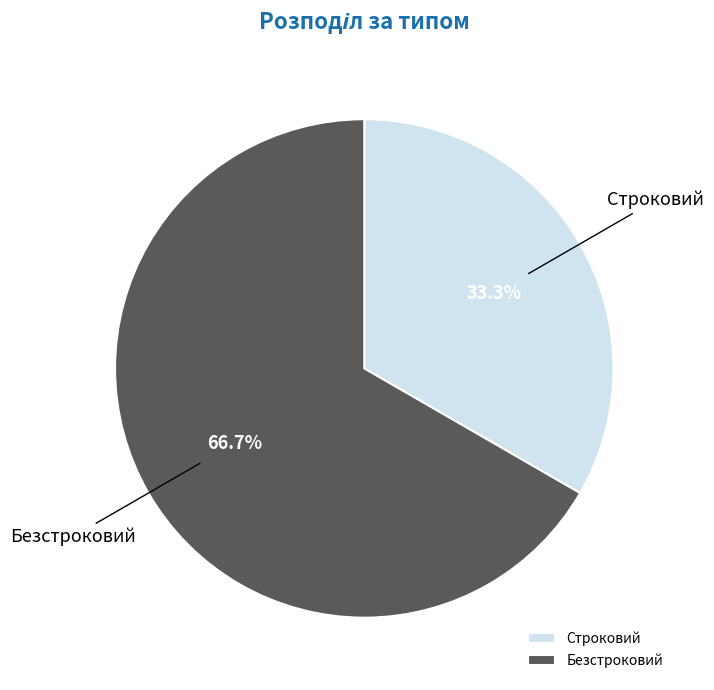

To the nearest percent, what portion does Безстроковий represent?

67%